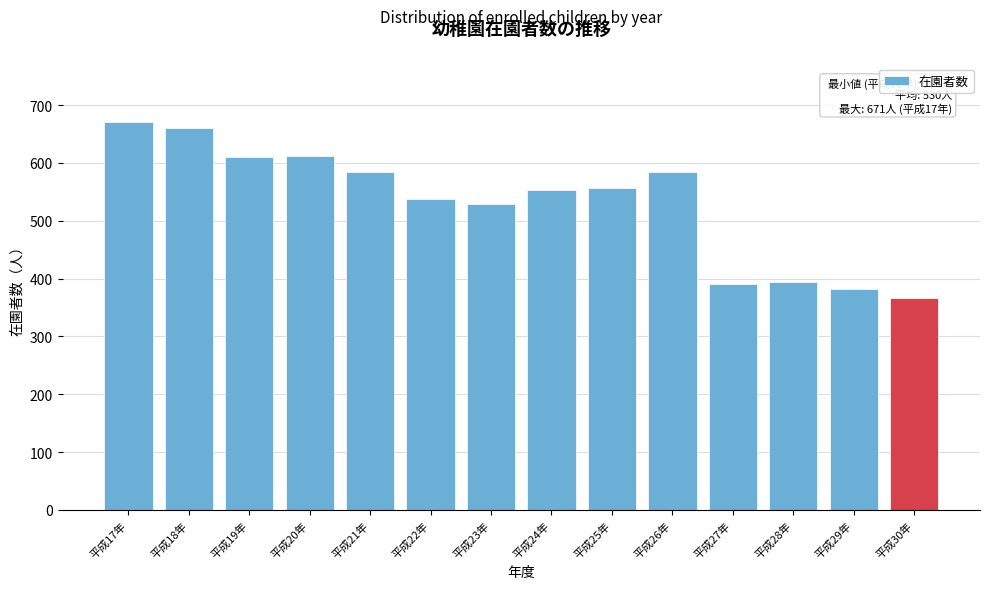

What is the label of the 5th bar from the left?

平成21年